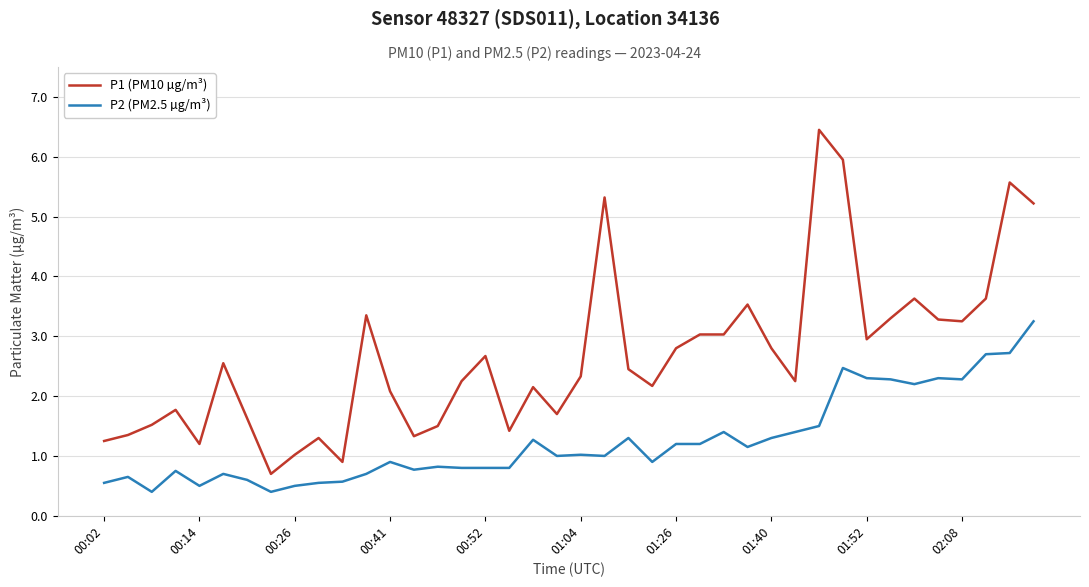

Rank the series by their maximum value, from highest to lowest.

P1 (PM10 µg/m³), P2 (PM2.5 µg/m³)